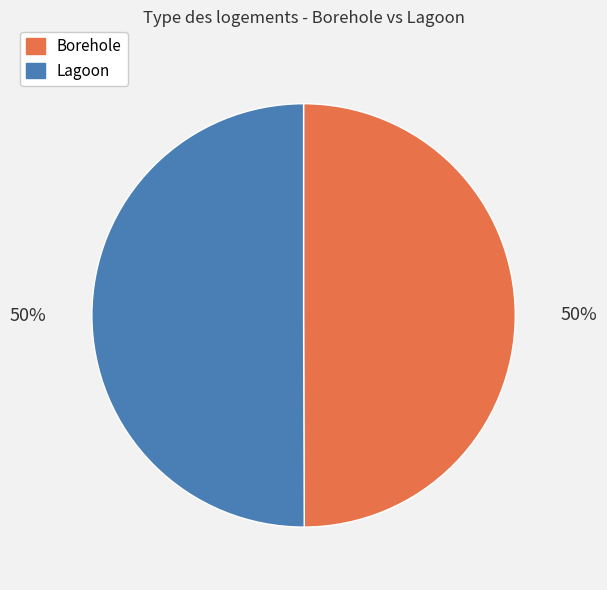

What is the ratio of the value at Borehole to the value at Lagoon?

1.0